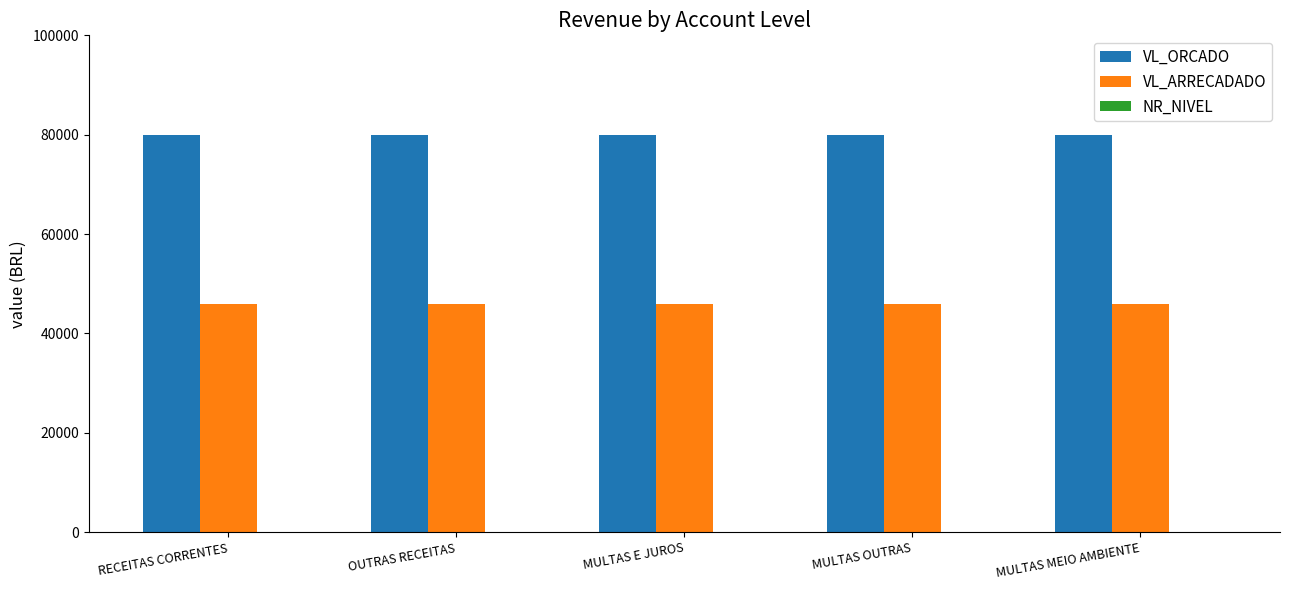

Is it true that VL_ARRECADADO equals 46002.1 at RECEITAS CORRENTES?

True